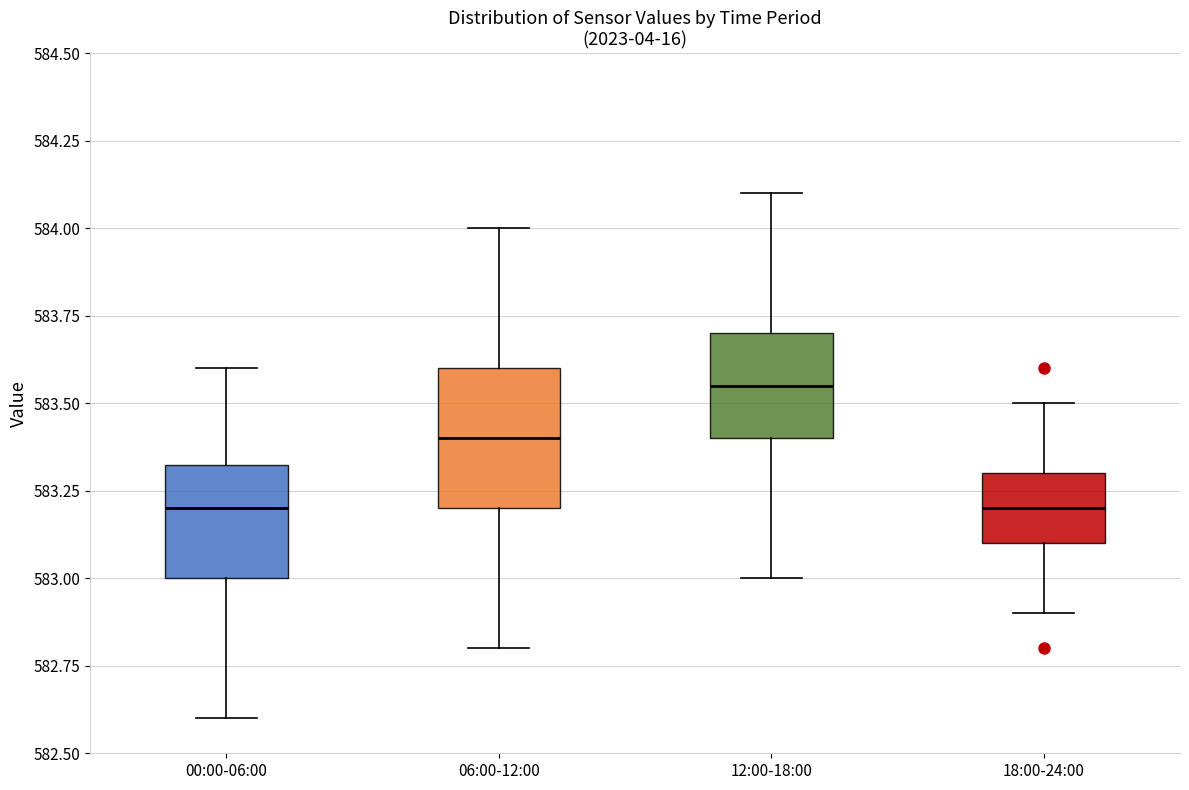

Reading left to right, read every box against the y-axis: the position of its median line, the range the box covers, and the ends of its whiskers. The values are not printed on the chart, so give them approximately, as read against the axis.

00:00-06:00: median 583.20, box 583.00 to 583.35, whiskers 582.60 to 583.60
06:00-12:00: median 583.40, box 583.20 to 583.60, whiskers 582.80 to 584.00
12:00-18:00: median 583.55, box 583.40 to 583.70, whiskers 583.00 to 584.10
18:00-24:00: median 583.20, box 583.10 to 583.30, whiskers 582.90 to 583.50